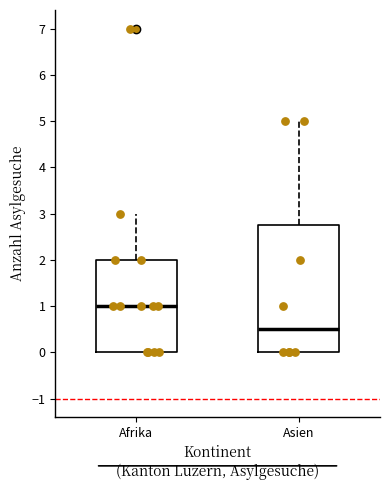

Reading left to right, transcribe this box plot: for each box, give where its median line is, the range the box spans, and where its two whiskers end, as read against the y-axis. The values are not printed on the chart, so give them approximately, as read against the axis.

Afrika: median 1.0, box 0.0 to 2.0, whiskers 0.0 to 3.0
Asien: median 0.5, box 0.0 to 2.8, whiskers 0.0 to 5.0